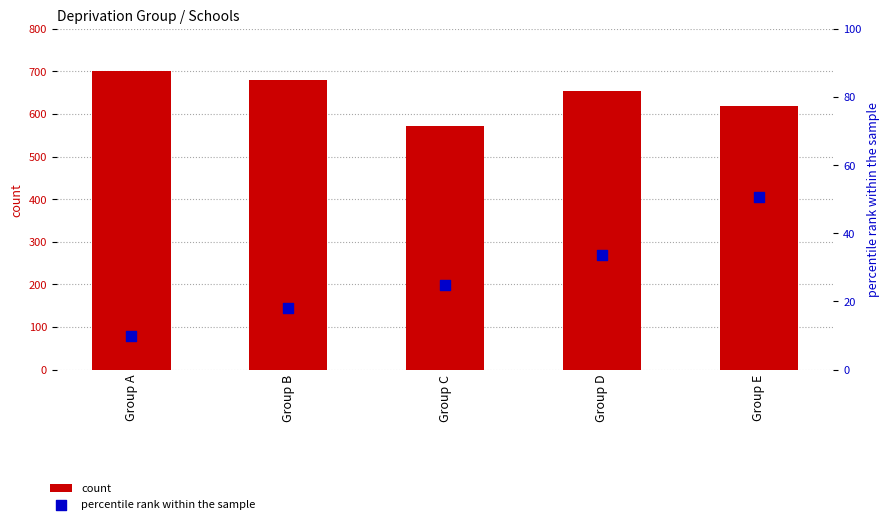

At which category is the sum across all series the highest?

Group A